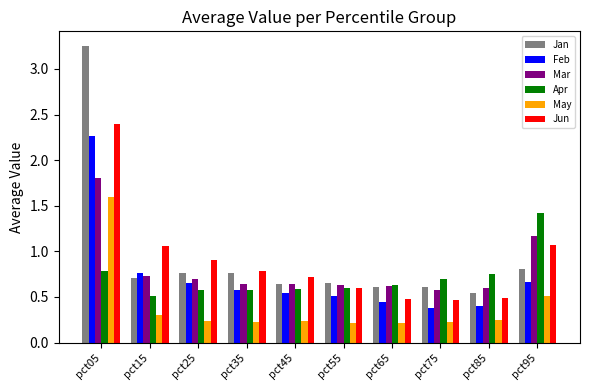

How many bars are there in total?

60